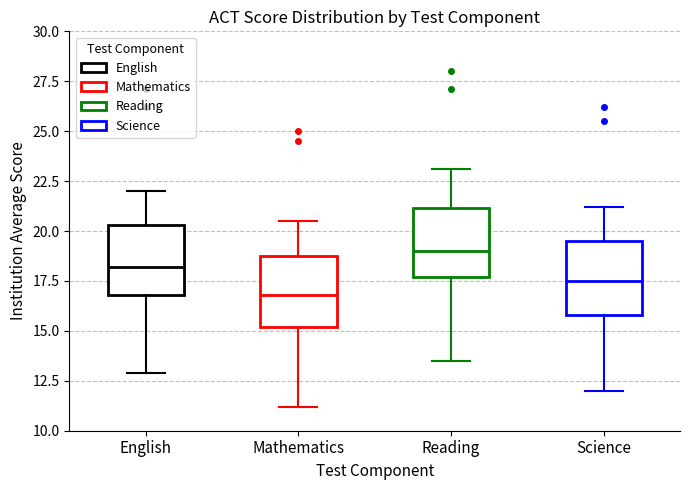

Where is the lower edge of the box for Mathematics on the y-axis? The values are not printed on the chart, so give them approximately, as read against the axis.

15.0